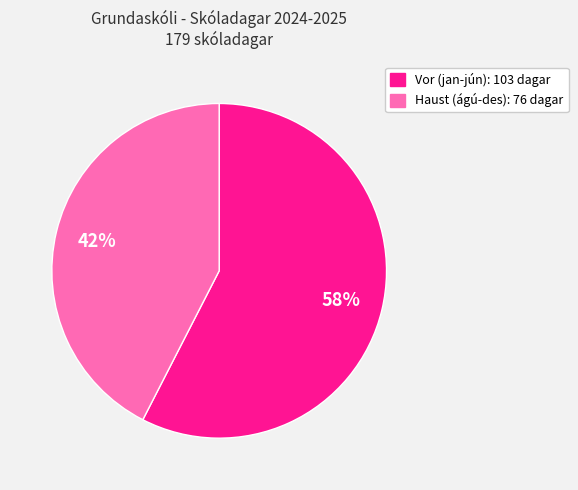

Is there any slice that represents more than half of the pie?

Yes